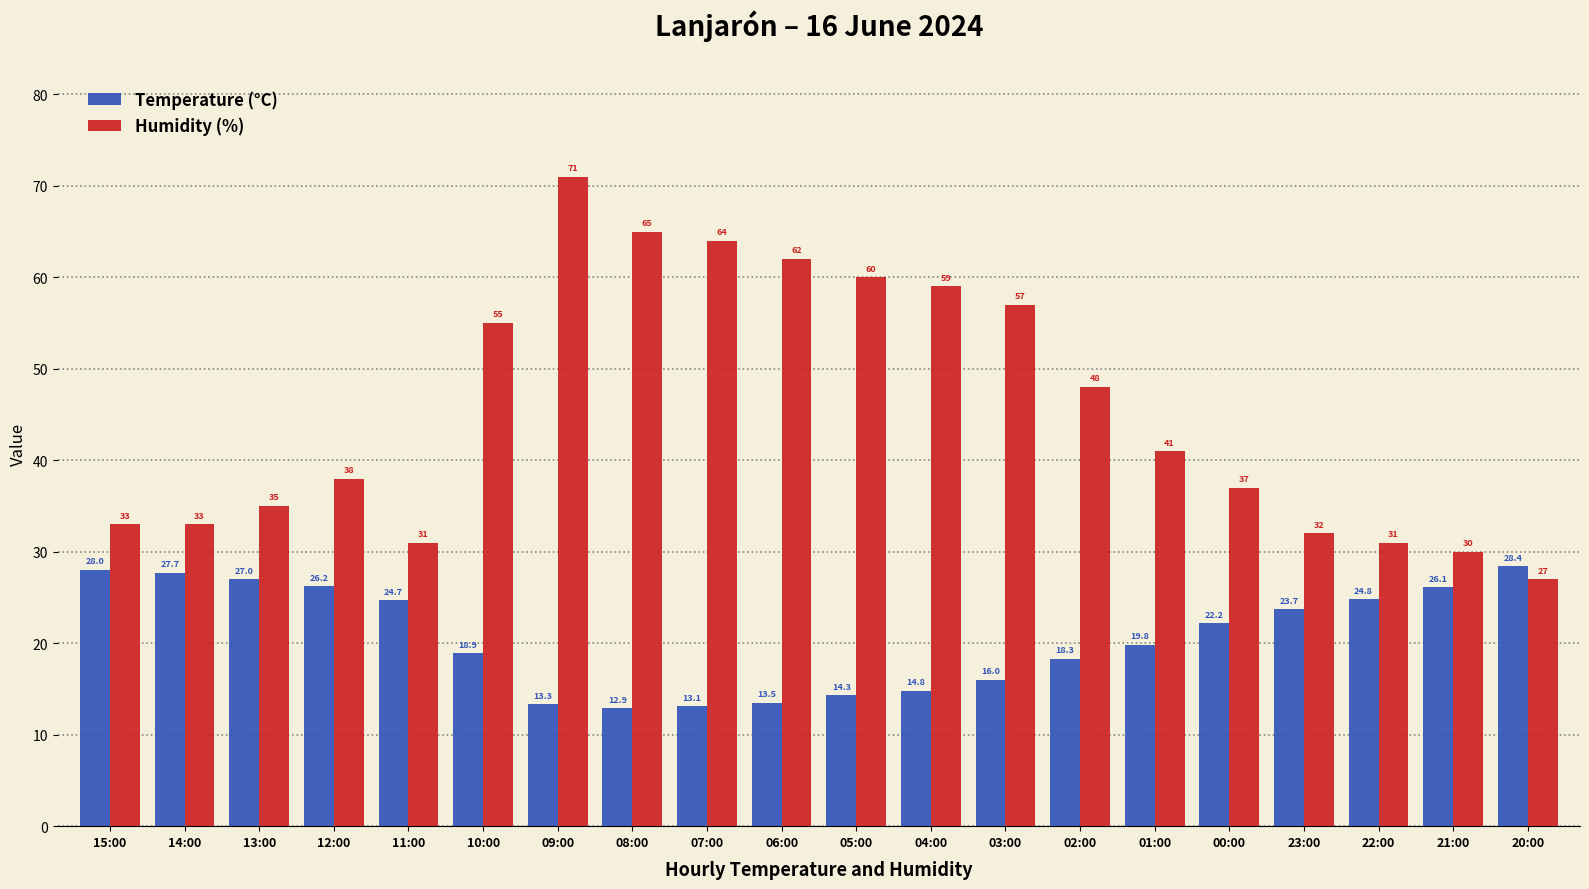

What is the label of the 4th bar from the right?

23:00